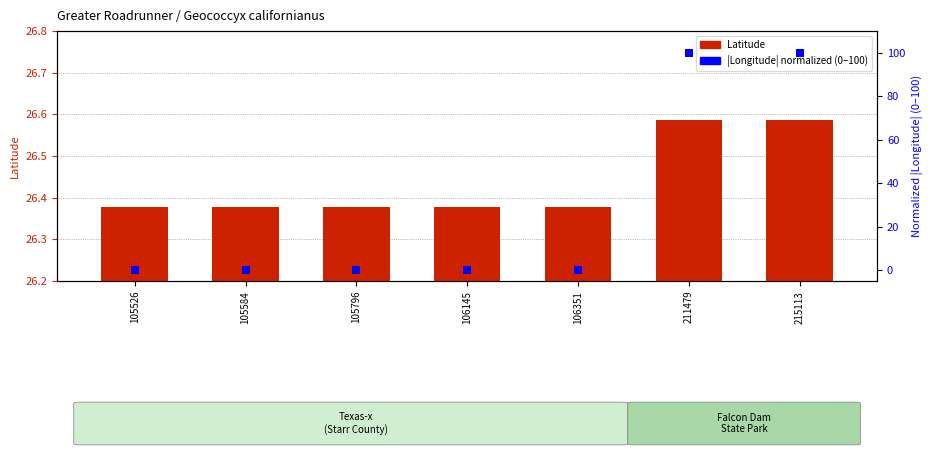

At how many categories does at least one series exceed 94?

2